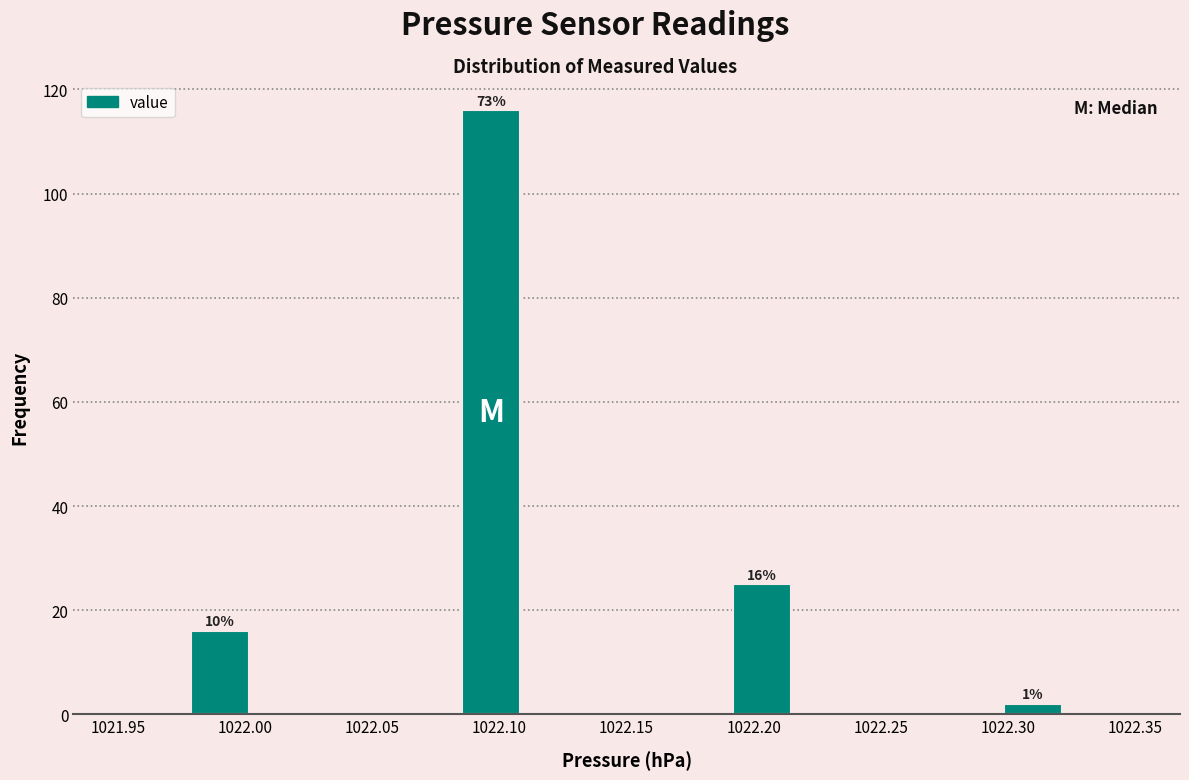

Which range on the x-axis has the tallest bar?

1022.085 to 1022.110